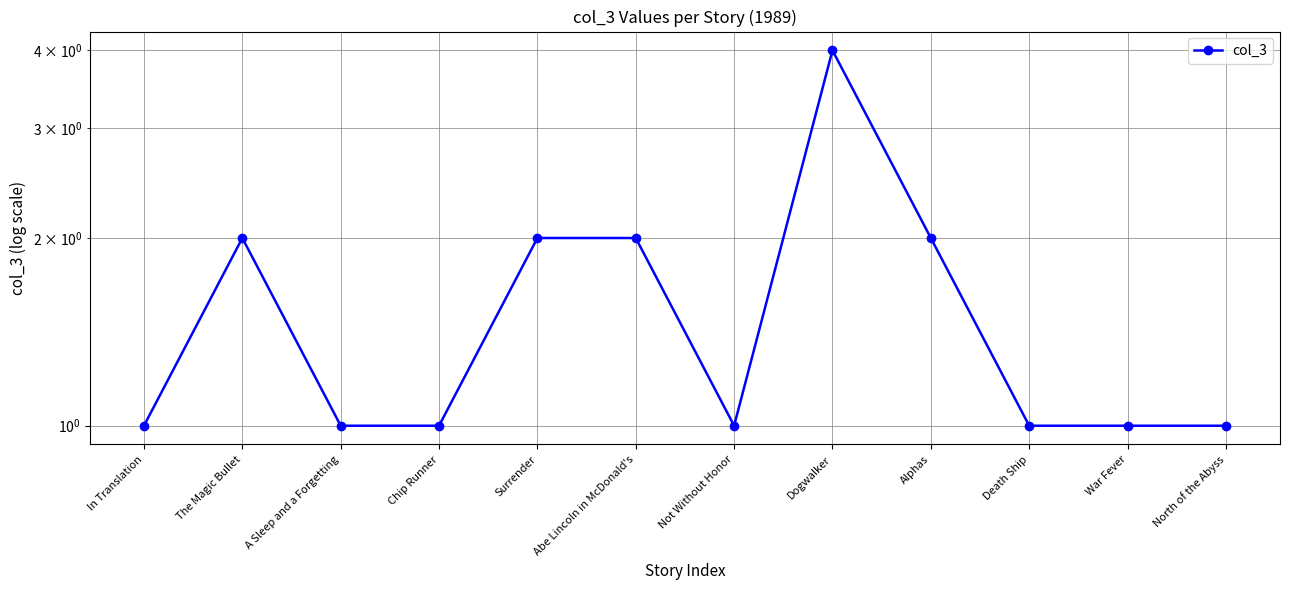

What is the label of the 1st point from the left?

In Translation